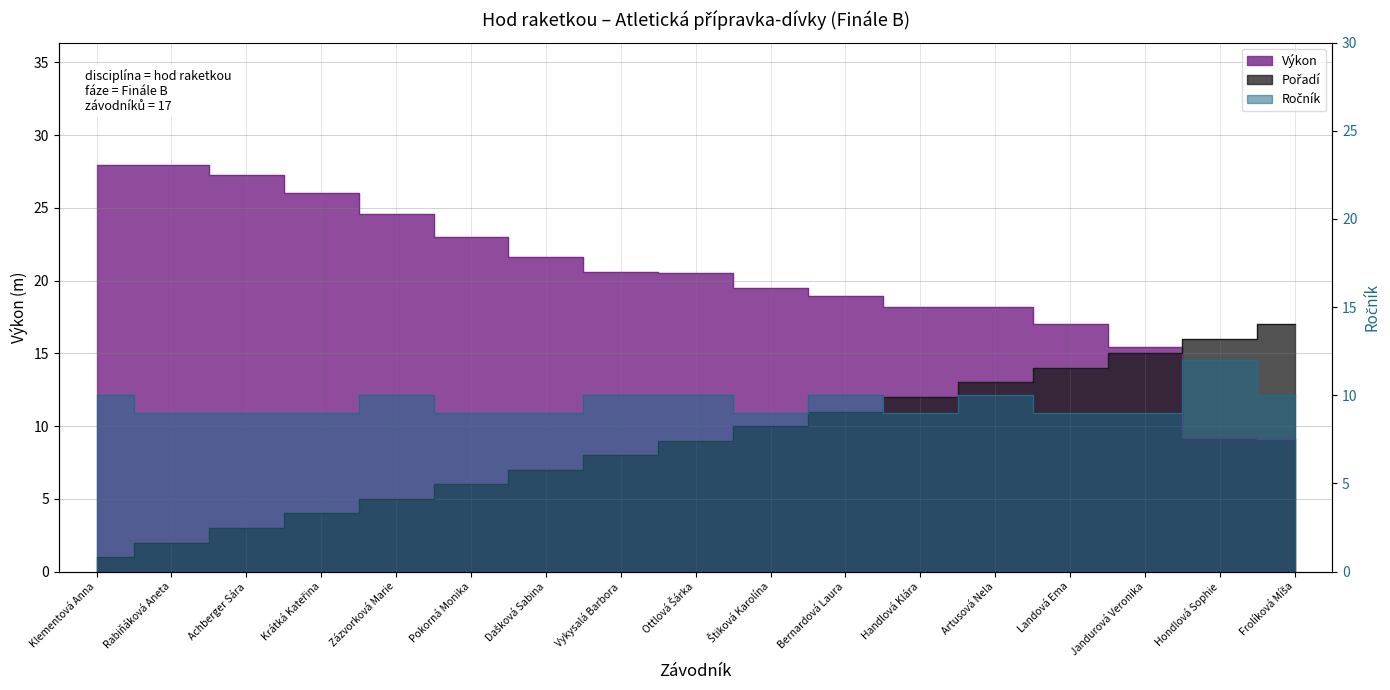

What is the value of the Pořadí point at the 4th from the left?

4.0